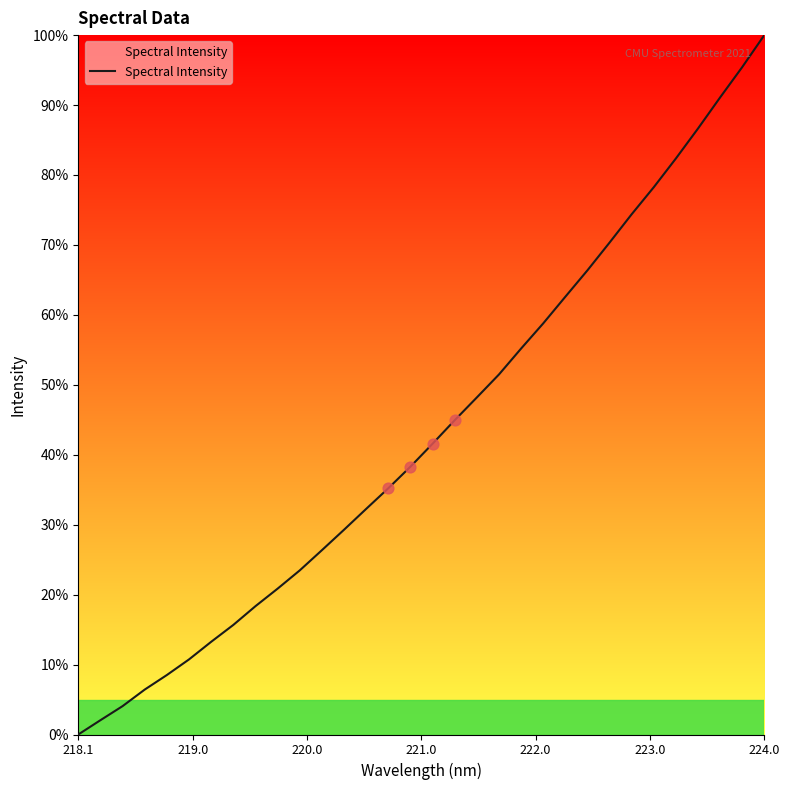

What is the greatest value displayed?

100.0